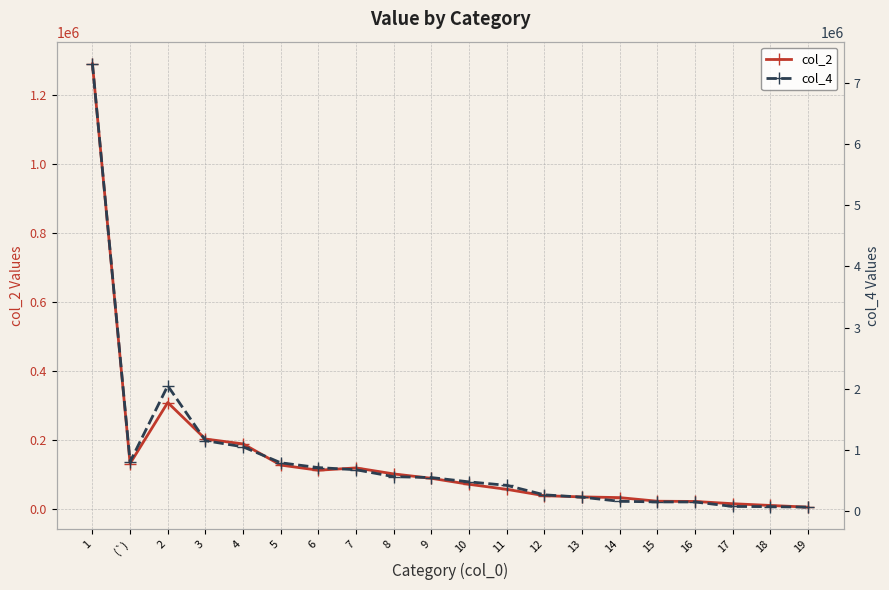

The col_4 series shows 151088 at 7. True or false?

False